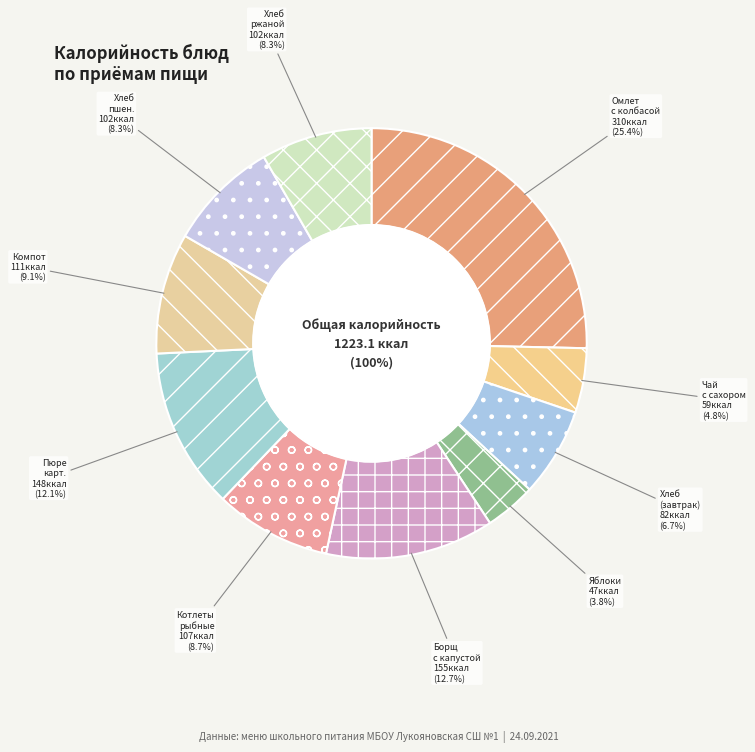

What is the change in value from БОРЩ С КАПУСТОЙ И КАРТОФЕЛЕМ to КОМПОТ ИЗ СВЕЖИХ ПЛОДОВ?

-44.0